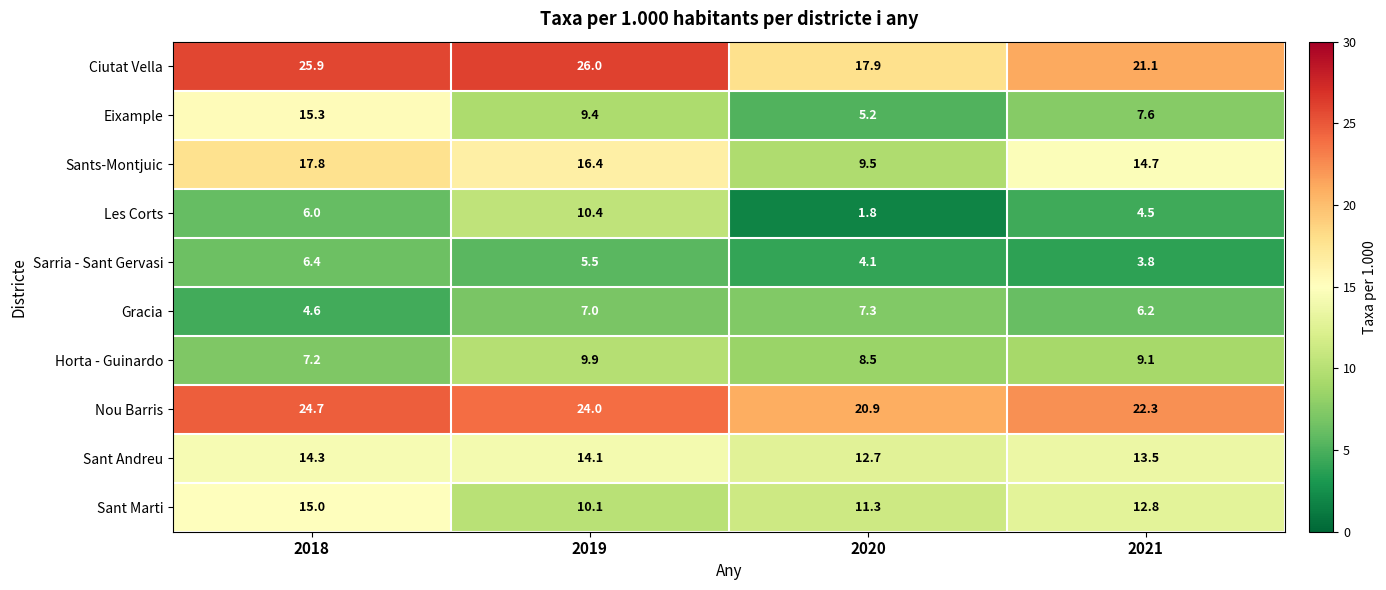

What is the difference between the second highest and second lowest values in the Les Corts series?

1.5